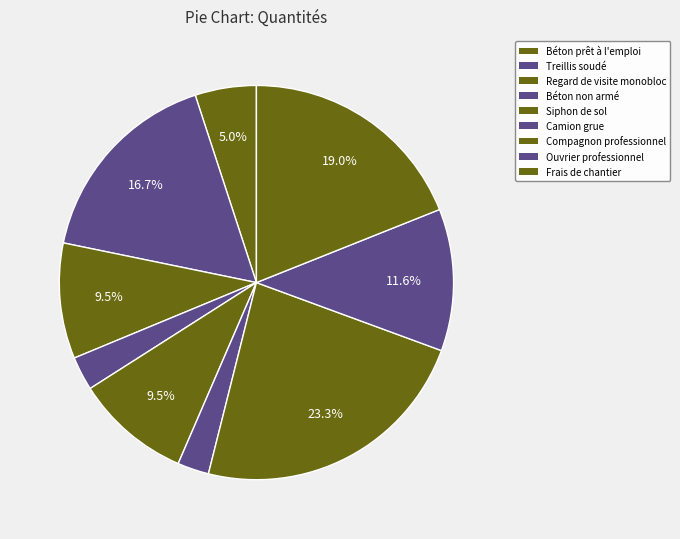

To the nearest percent, what is the difference between the largest and smallest slice percentages?

21%